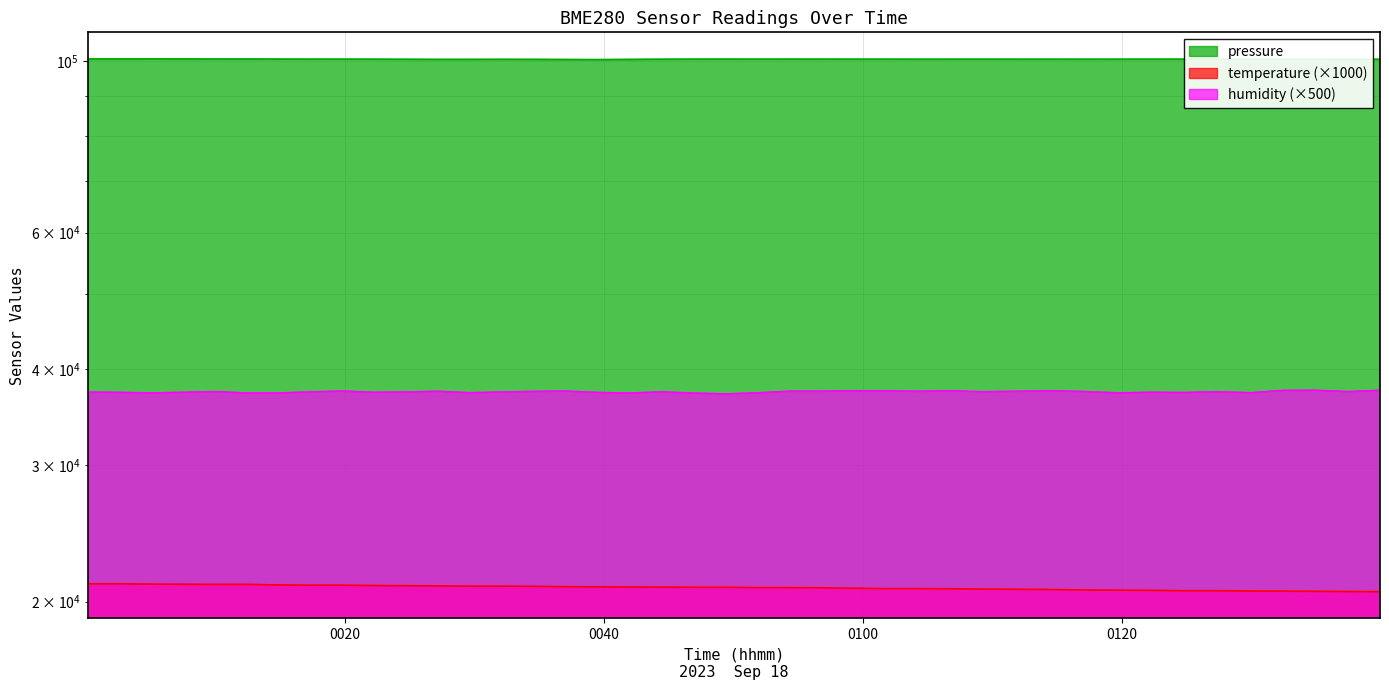

What is the approximate value of temperature at 2023-09-18T00:56:47?

20840.0